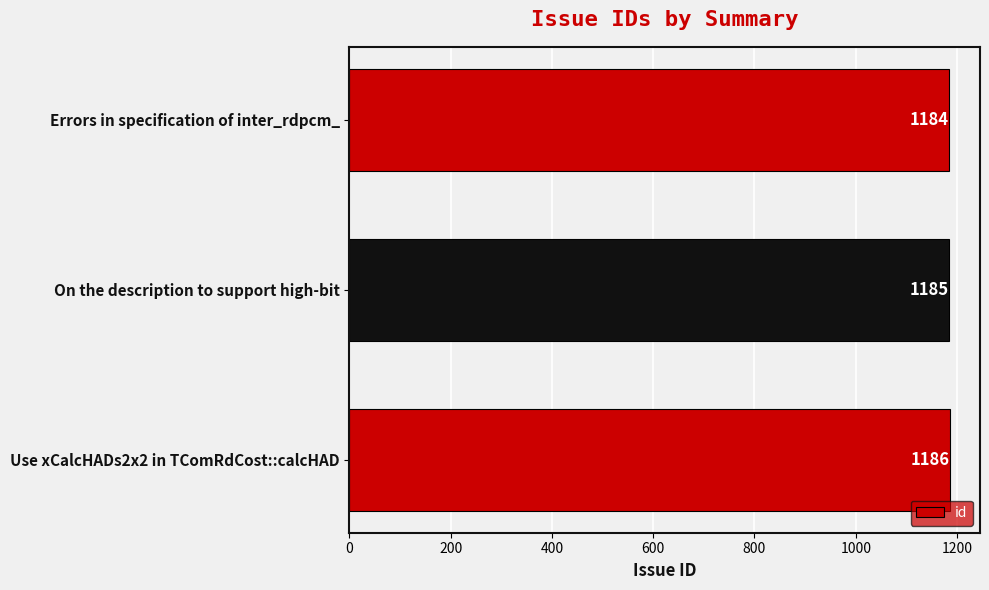

Are the bars horizontal?

Yes